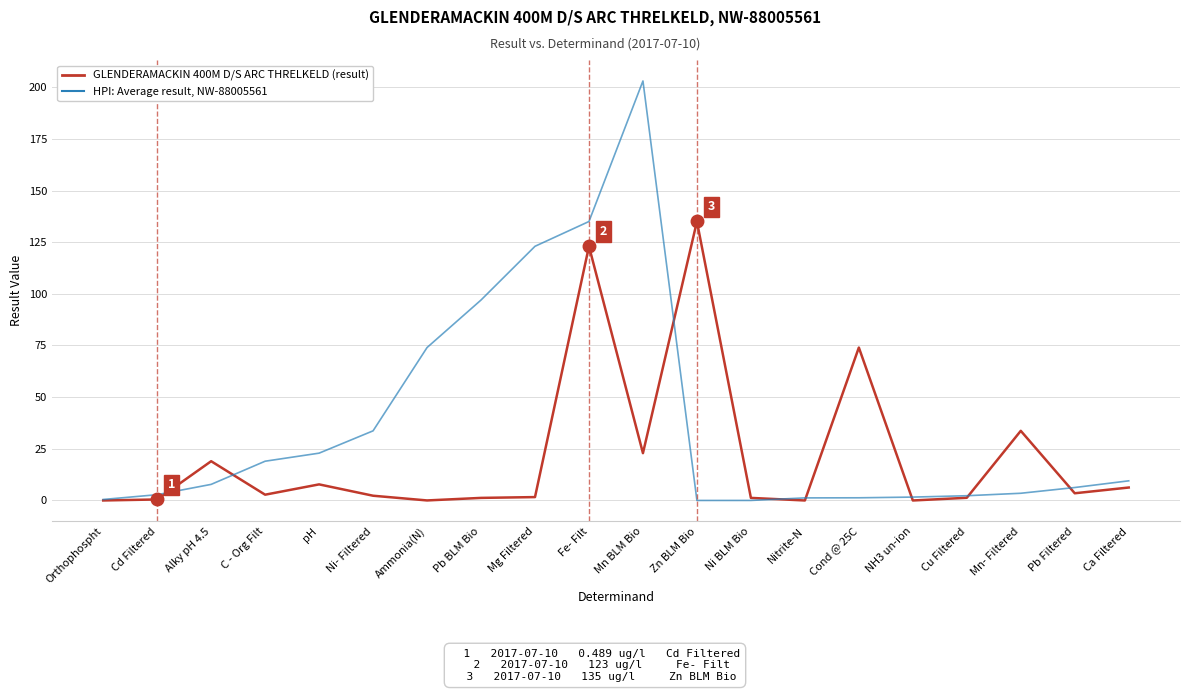

At which category is the sum across all series the highest?

Fe- Filt